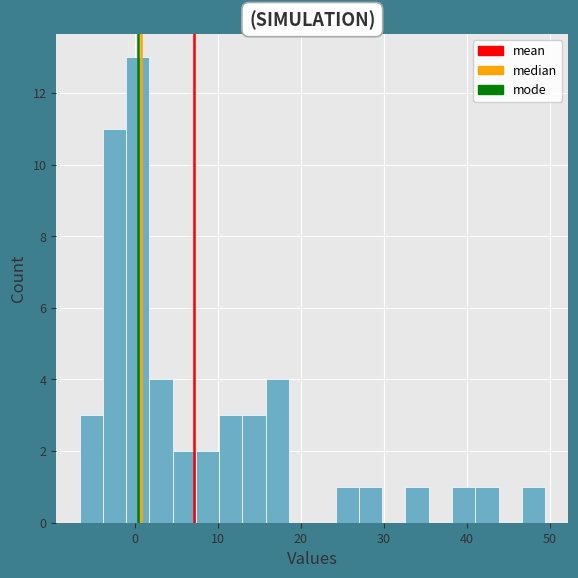

Around what value on the x-axis is the tallest bar? Give the approximate position of its centre, as read against the axis.

0